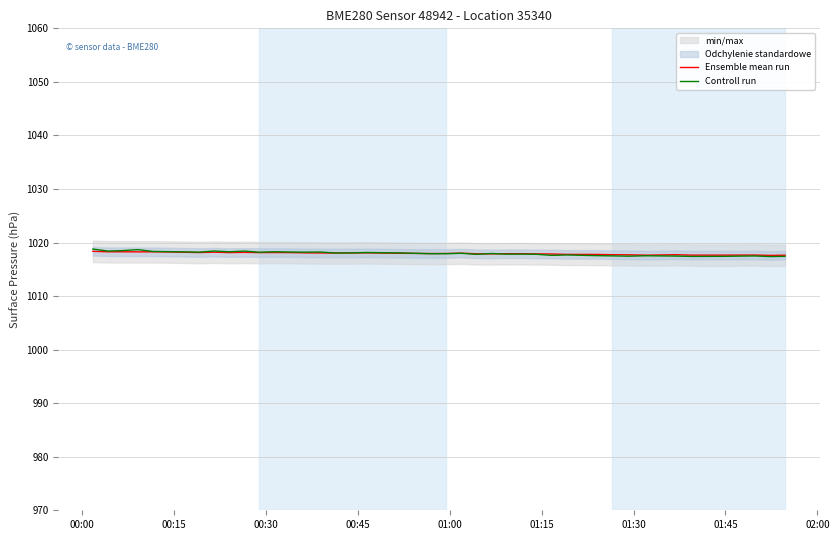

Rank the series by their average value, from highest to lowest.

Ensemble mean run, Controll run